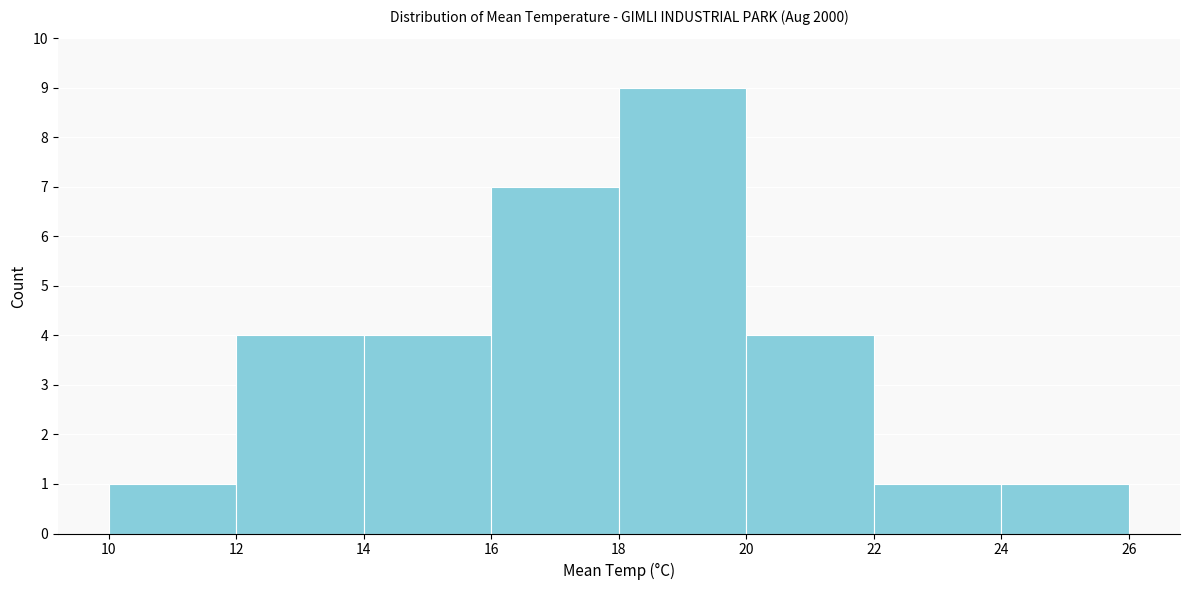

How tall is the bar that spans 22 to 24 on the x-axis? The values are not printed on the chart, so give them approximately, as read against the axis.

1